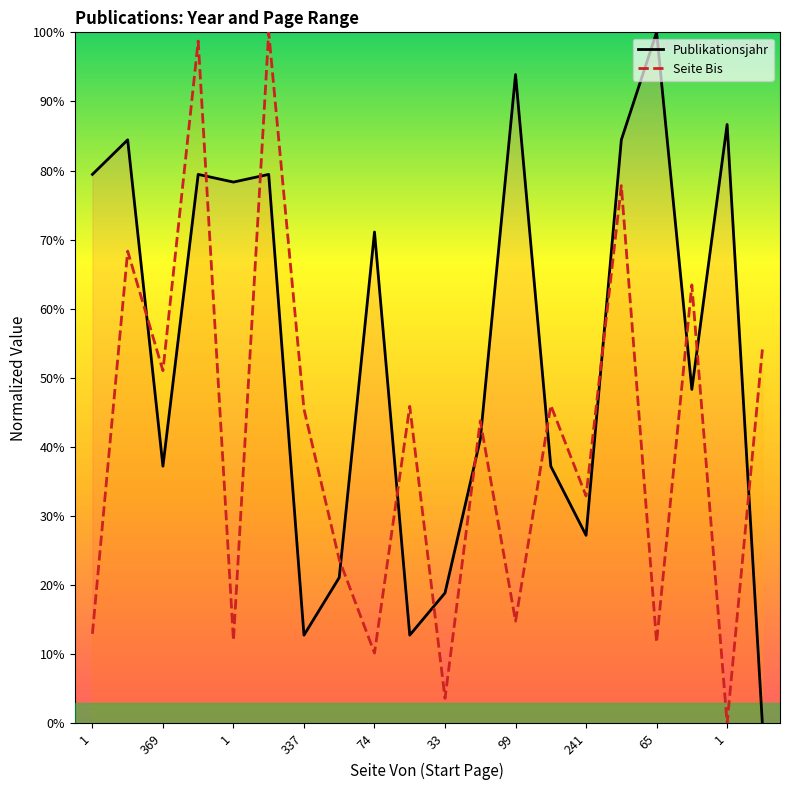

After their last crossing, which series has the higher values: Seite Bis or Publikationsjahr?

Seite Bis